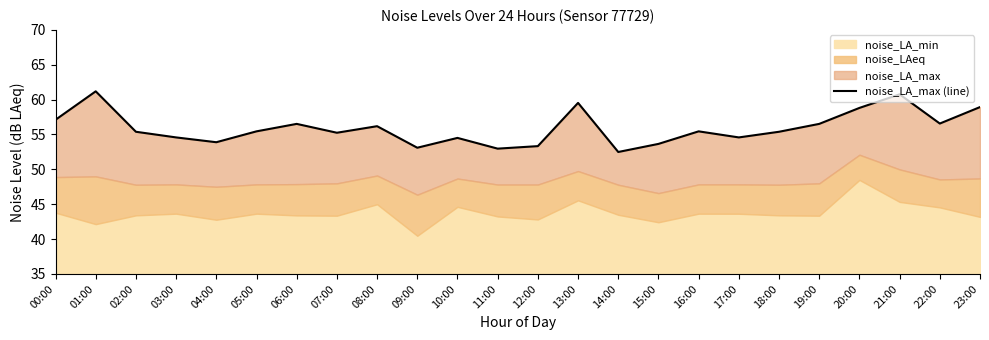

What is the average value?

55.9